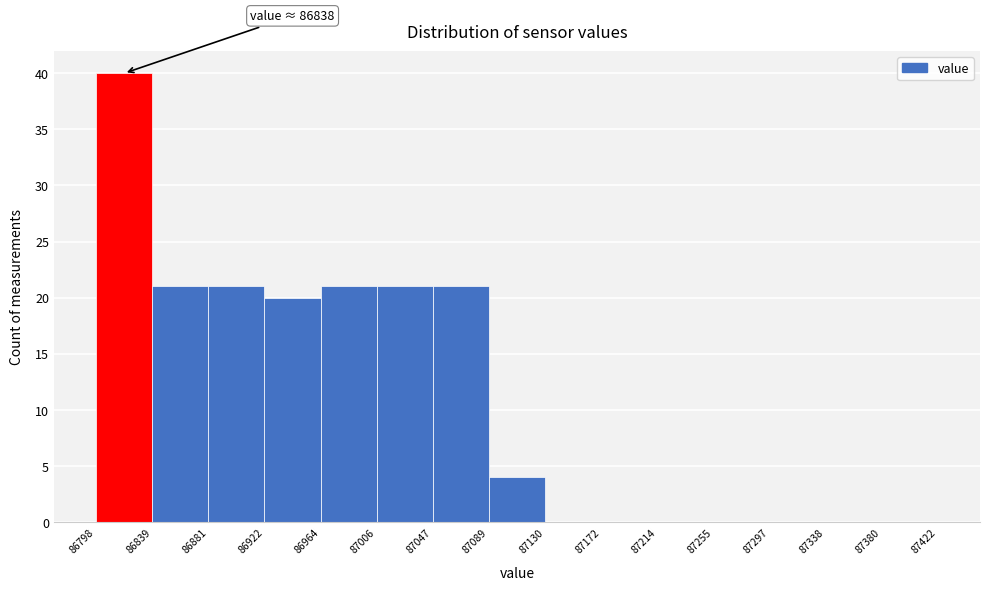

Over which range of the x-axis is the bar tallest?

86798 to 86839